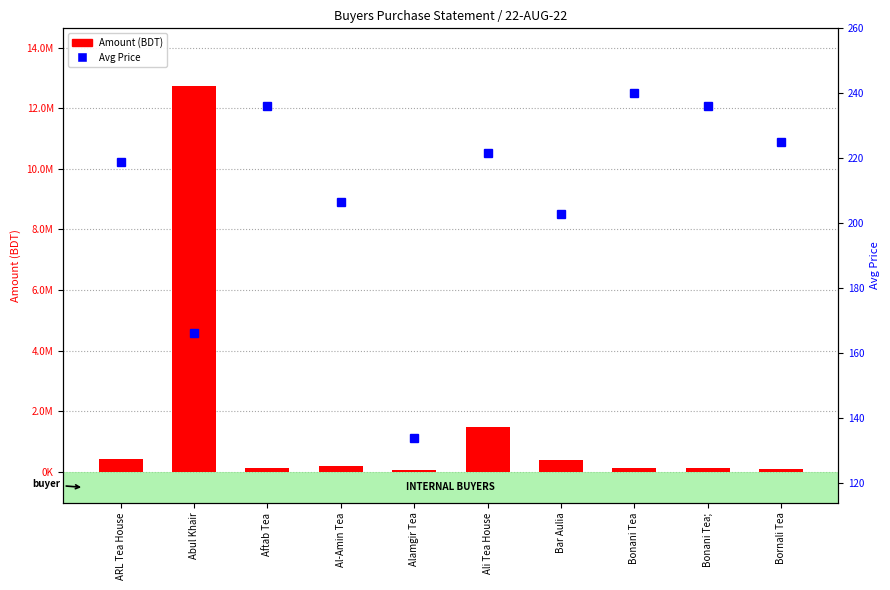

Reading left to right, what are all the values shown in this chart?

Amount (BDT): 435611.5	12723546.6	117646.0	205861.0	66799.0	1493856.0	404452.0	119640.0	117646.0	112320.0
Avg Price: 218.8	166.3	236.0	206.5	134.0	221.6	203.0	240.0	236.0	225.0